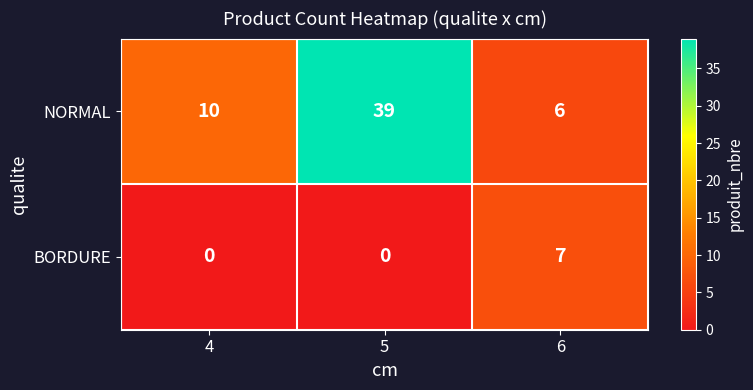

Between 4 and 5, which series saw the biggest shift?

NORMAL